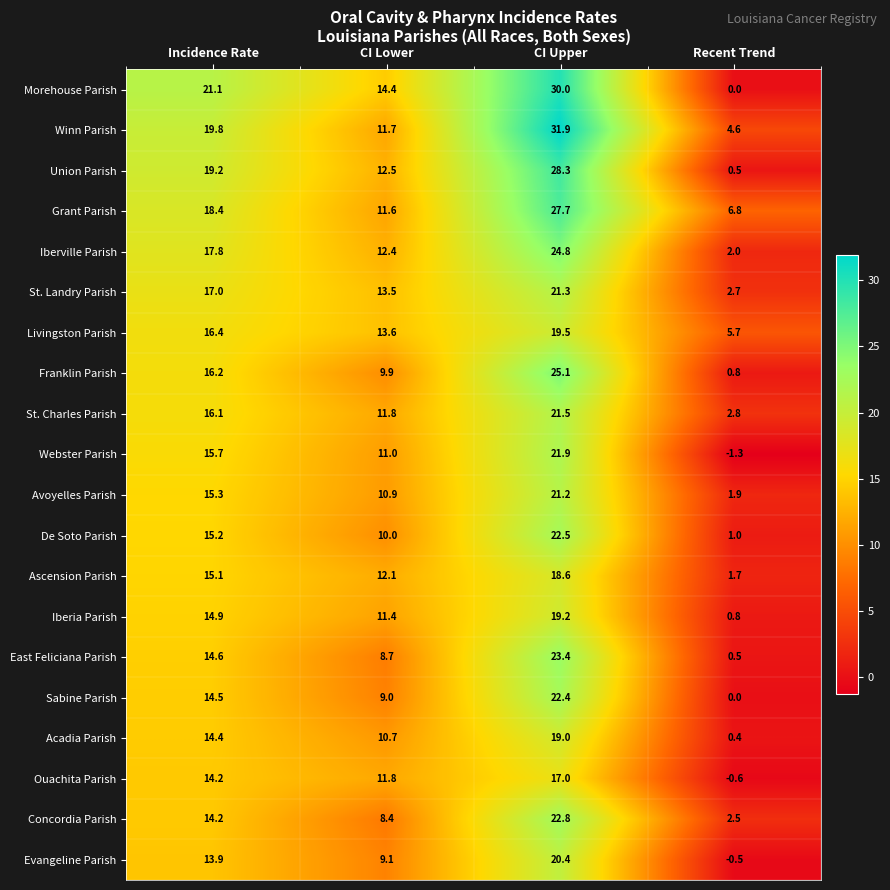

True or false: Ouachita Parish has a value of 11.8 at CI Lower.

True